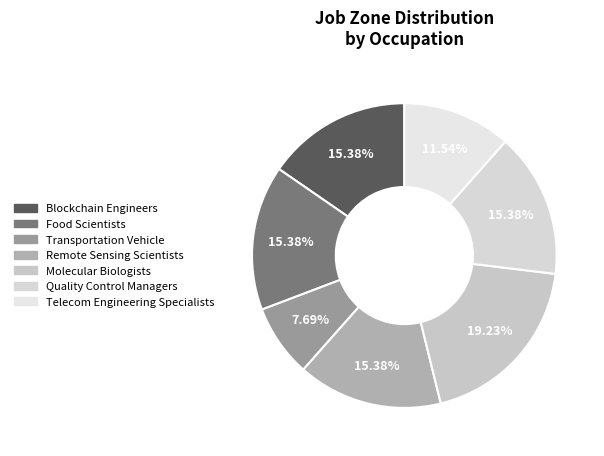

Does any single category account for the majority?

No